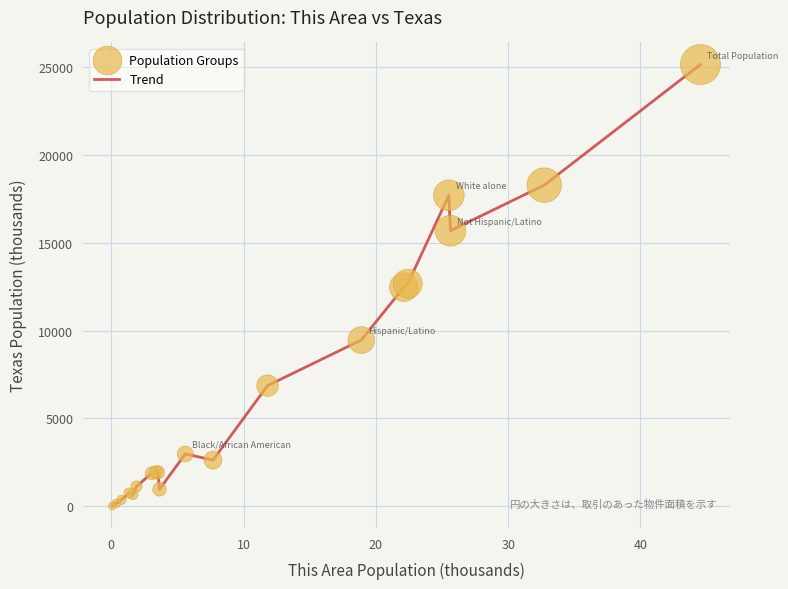

What is the maximum value shown in the chart?

25145.6